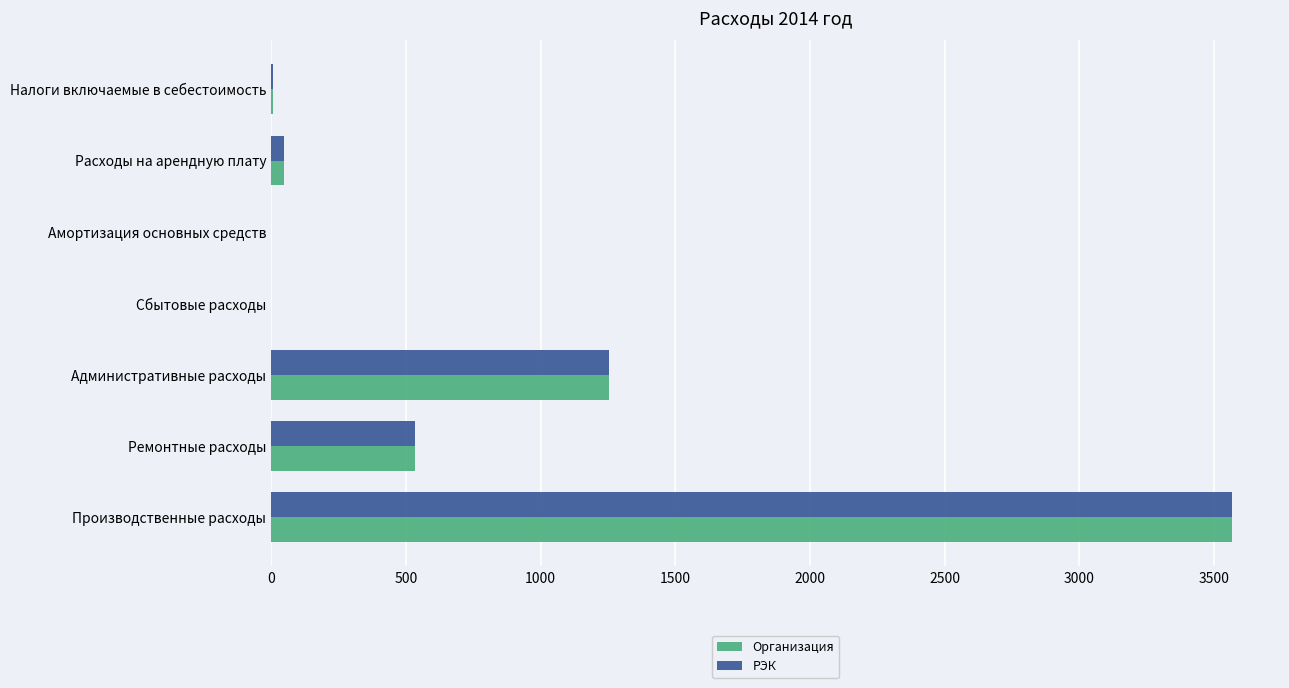

What is the average value of the РЭК series?

772.8